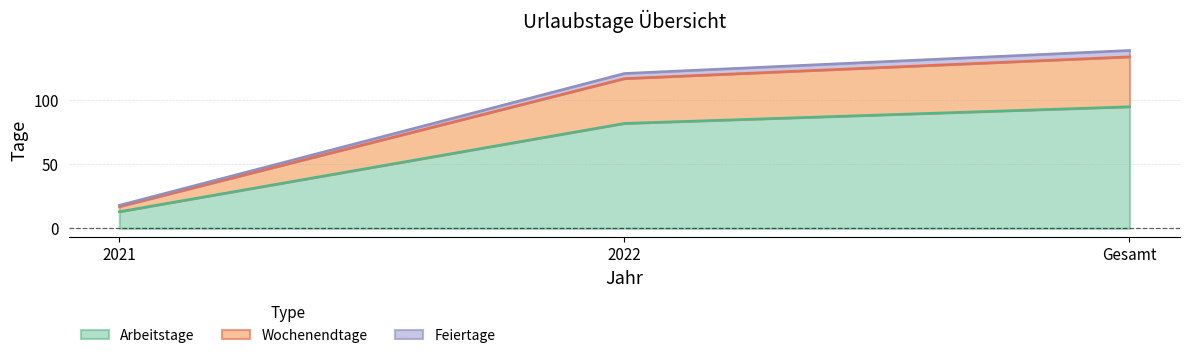

Which category has the highest value in the Feiertage series?

Gesamt